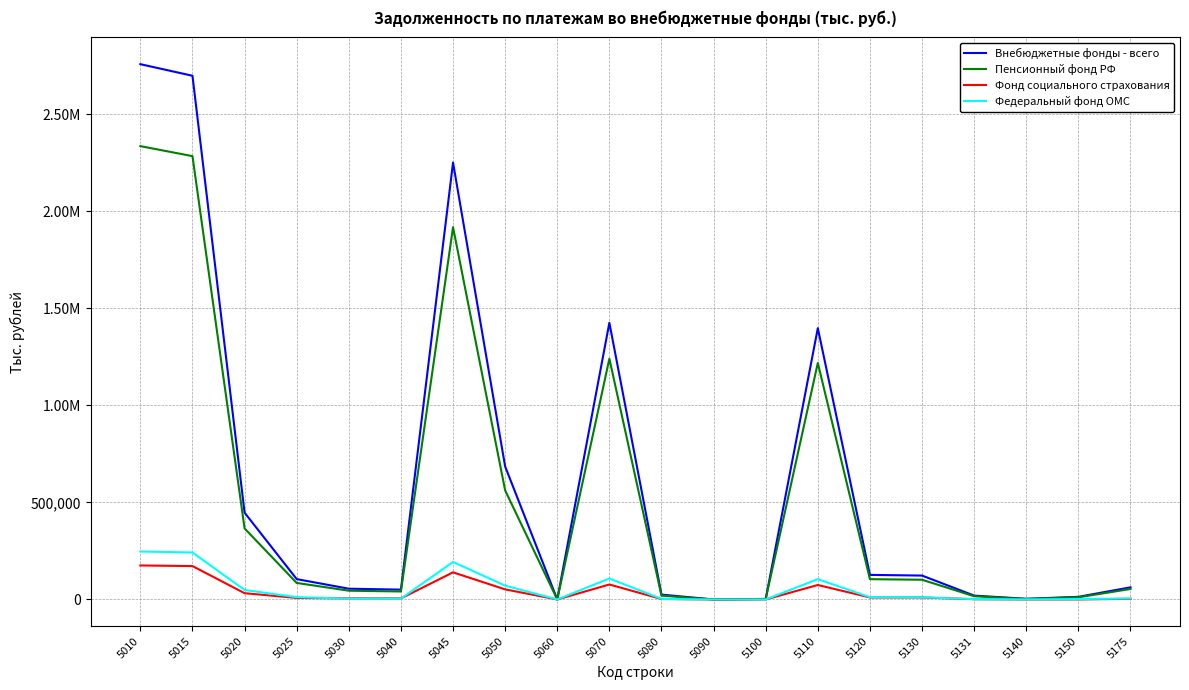

Is this an area chart (filled region under the line)?

No